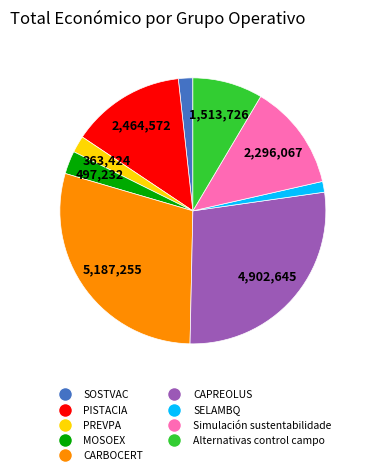

Is there a majority slice in this chart?

No